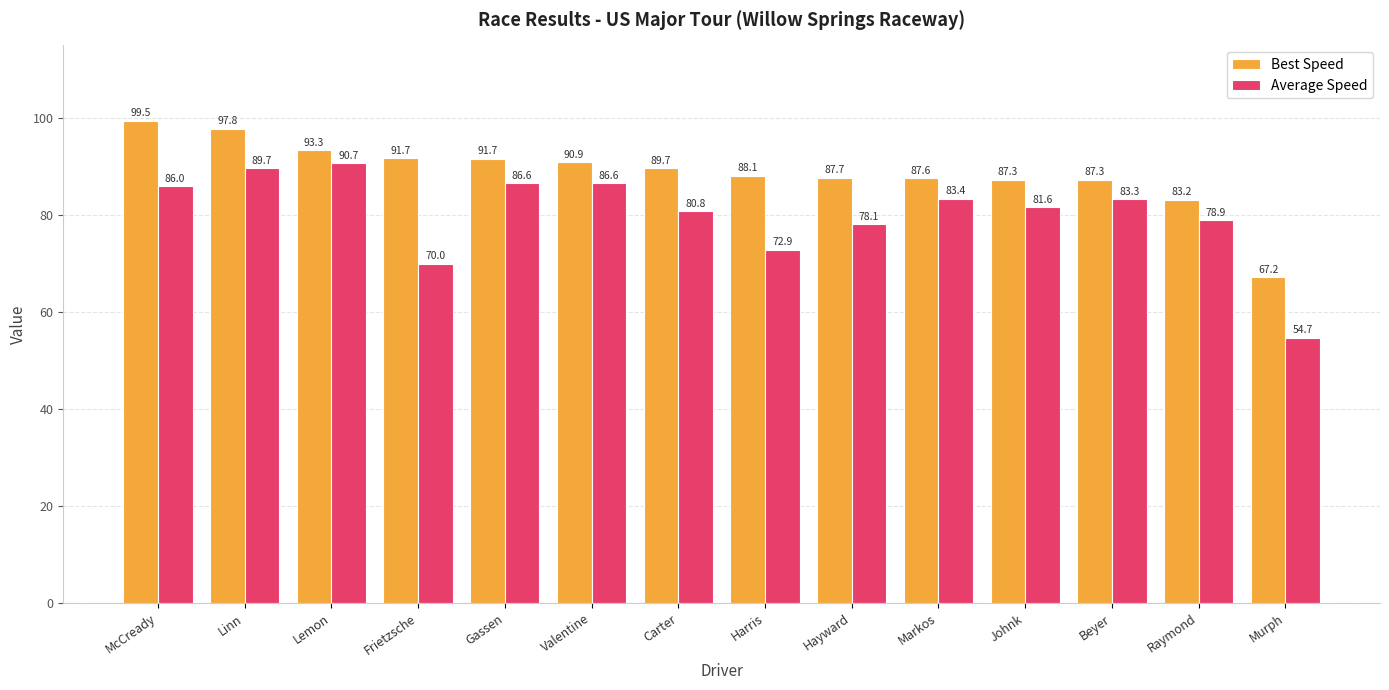

Read the Average Speed value at Raymond.

78.9